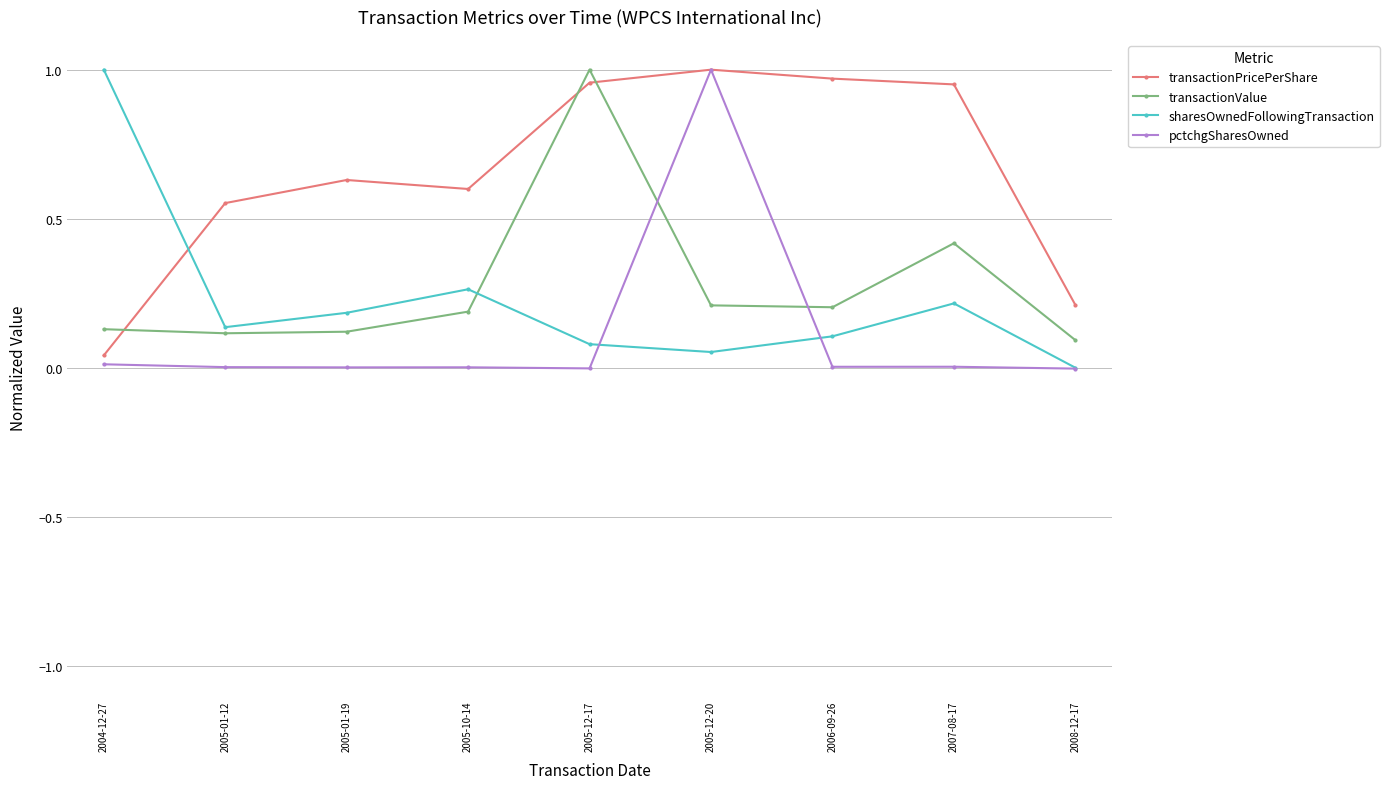

What is the label of the 7th point from the left?

2006-09-26